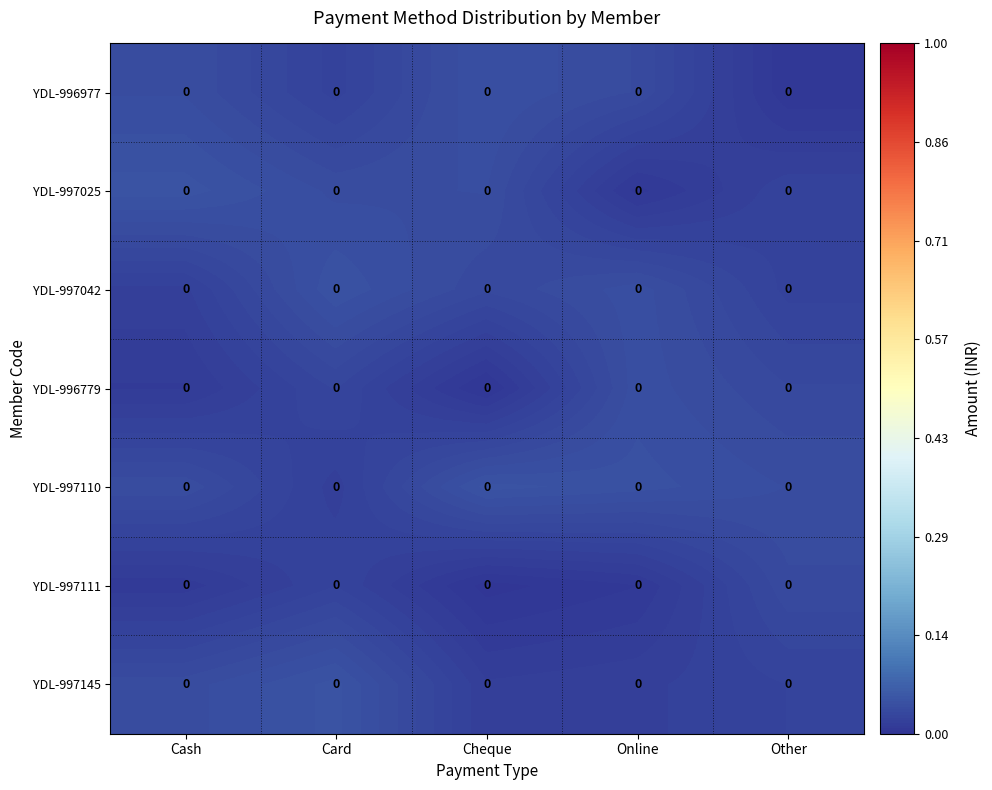

Rank the series at Cash from highest to lowest value.

YDL-997025, YDL-996977, YDL-997110, YDL-997145, YDL-997042, YDL-996779, YDL-997111